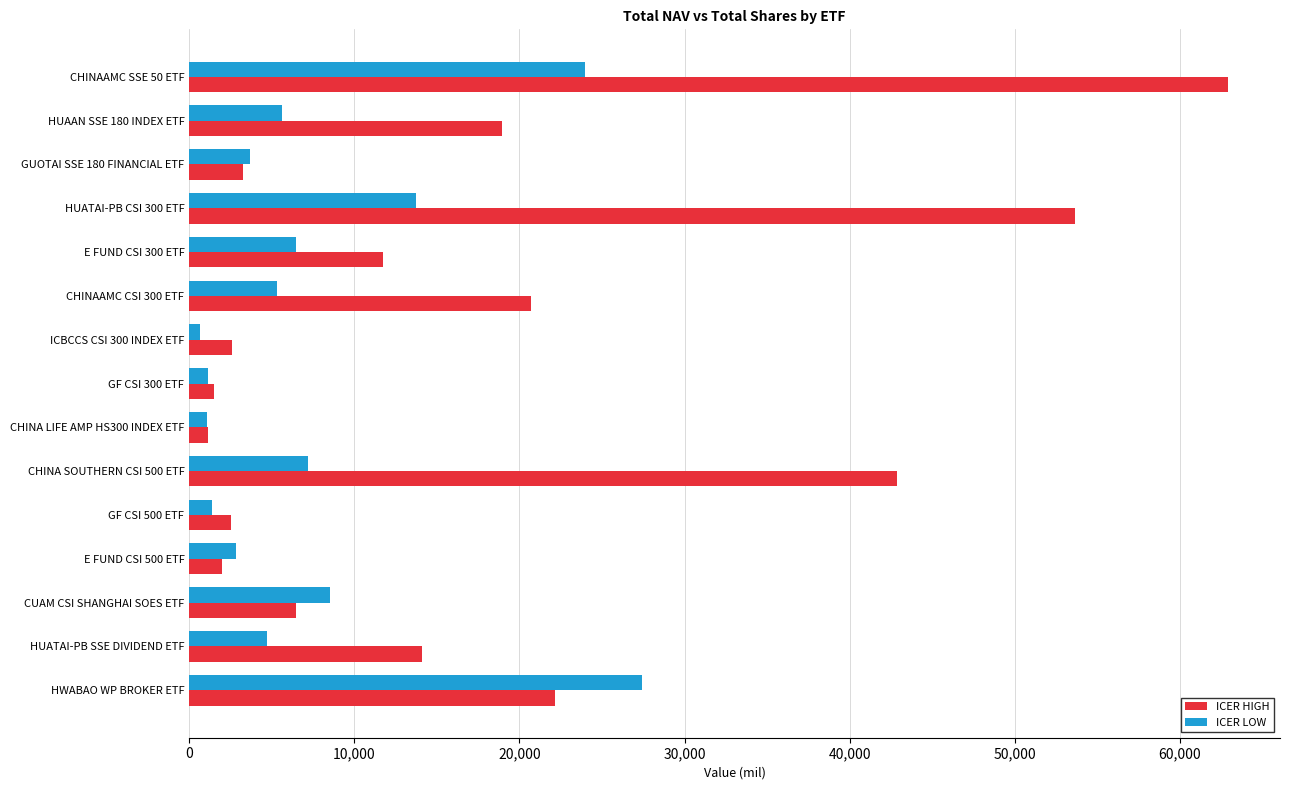

Which series has the largest range (max minus min)?

ICER HIGH